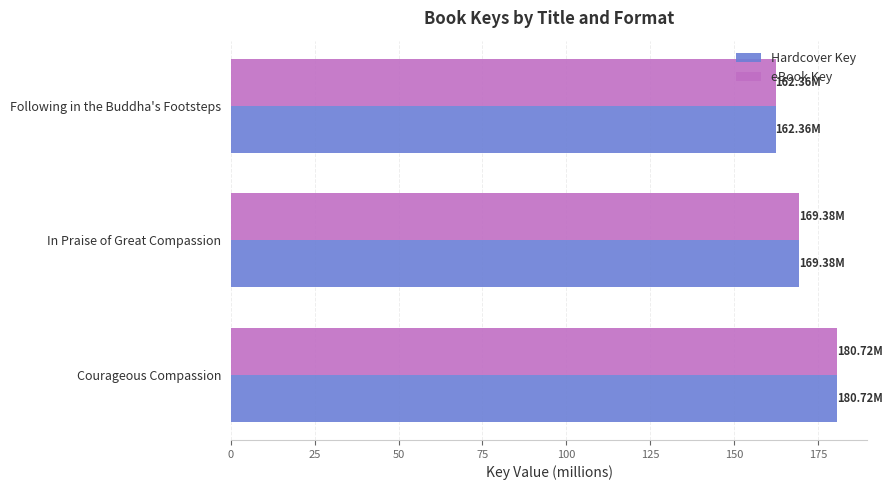

Which category has the lowest value in the Hardcover Key series?

Following in the Buddha's Footsteps